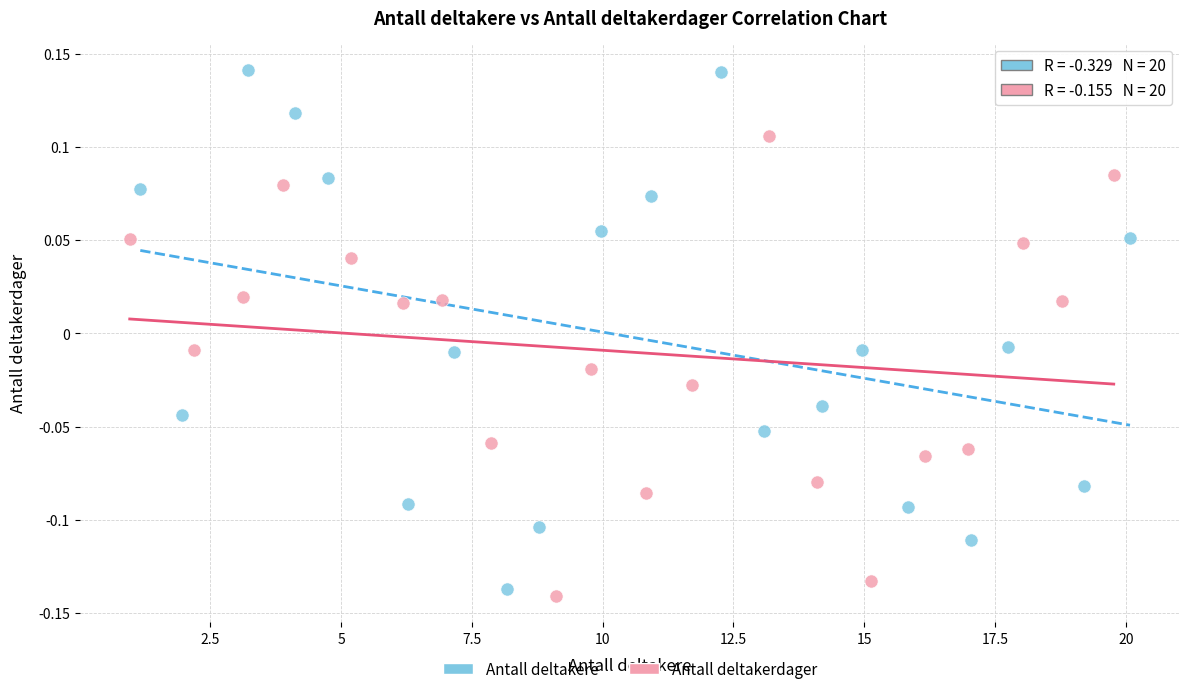

Which series has the widest spread of Y values?

Antall deltakere